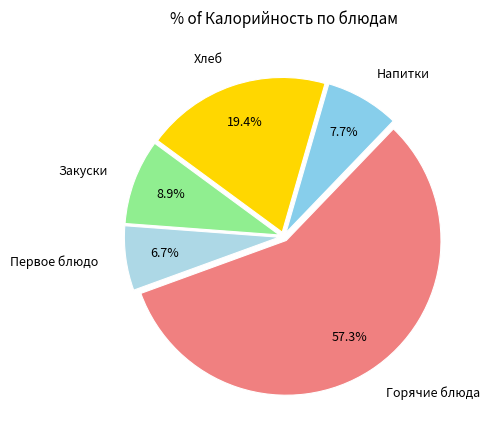

How much of the chart is everything except Хлеб?

80.6%